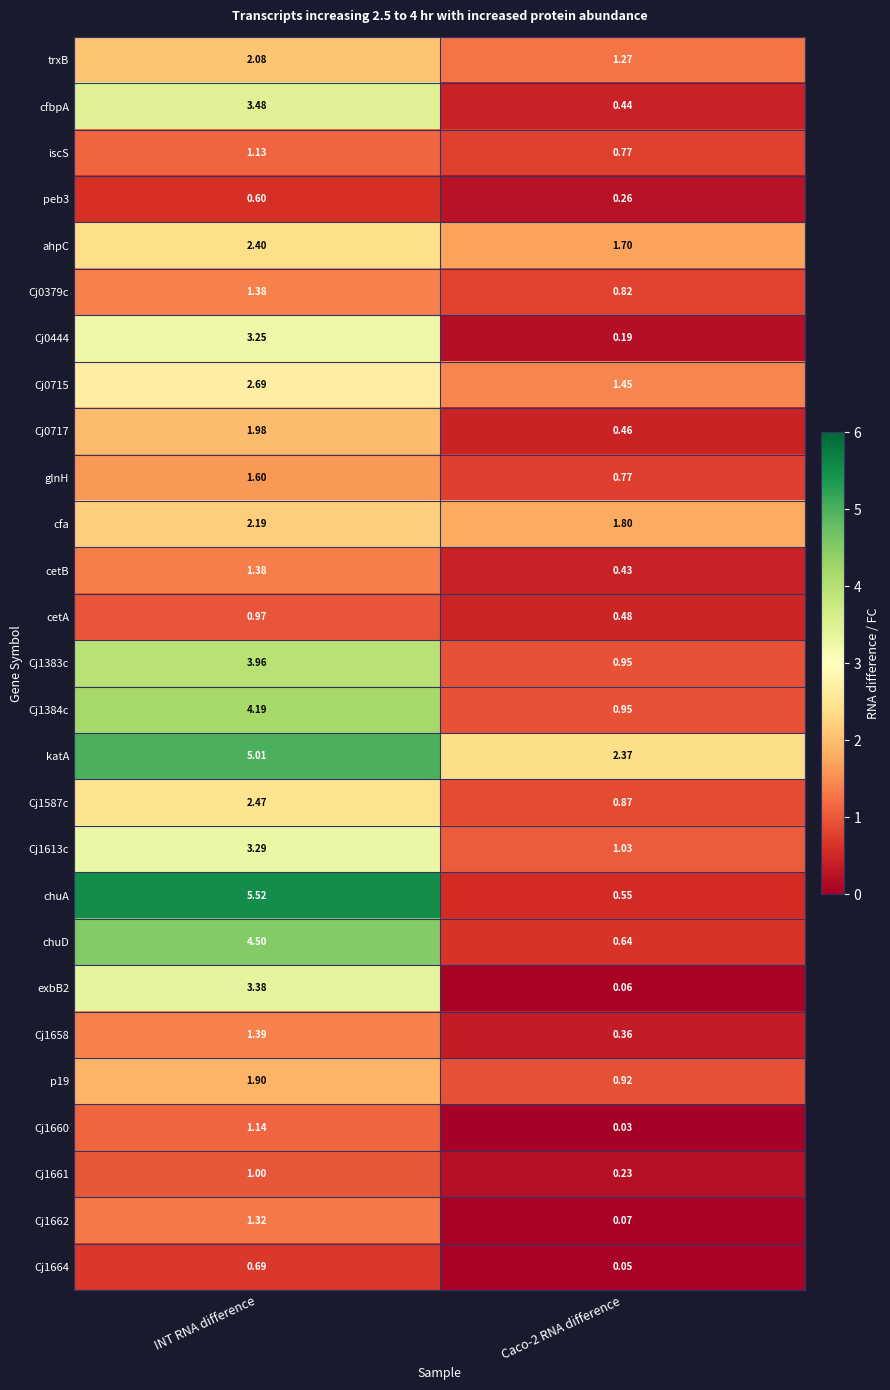

How many series are shown in this chart?

27